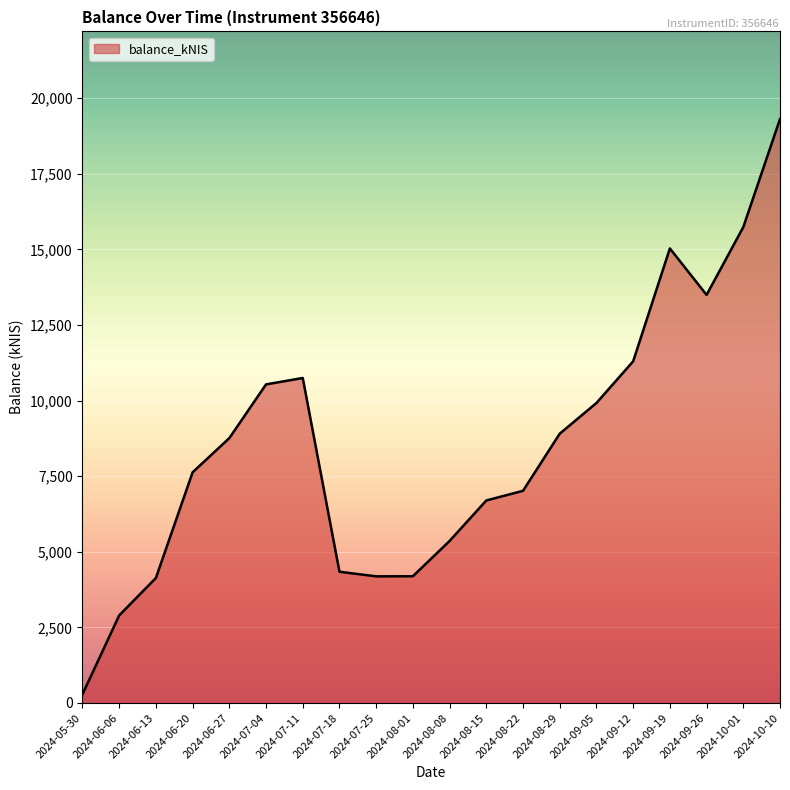

At which label does the data first exceed 8759?

2024-06-27